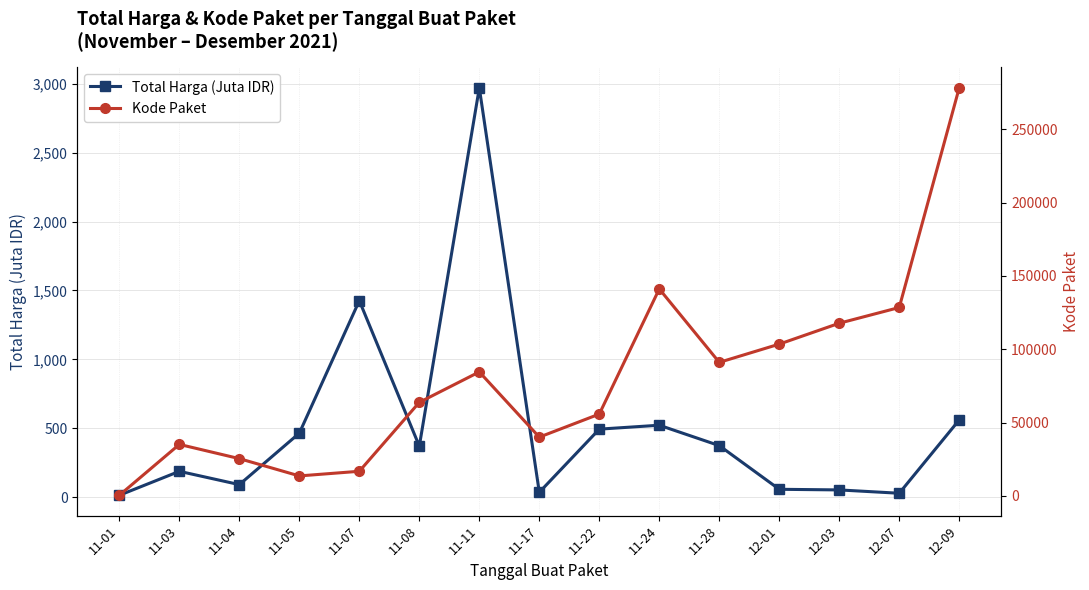

How many values in the Kode Paket series are below 63840?

7